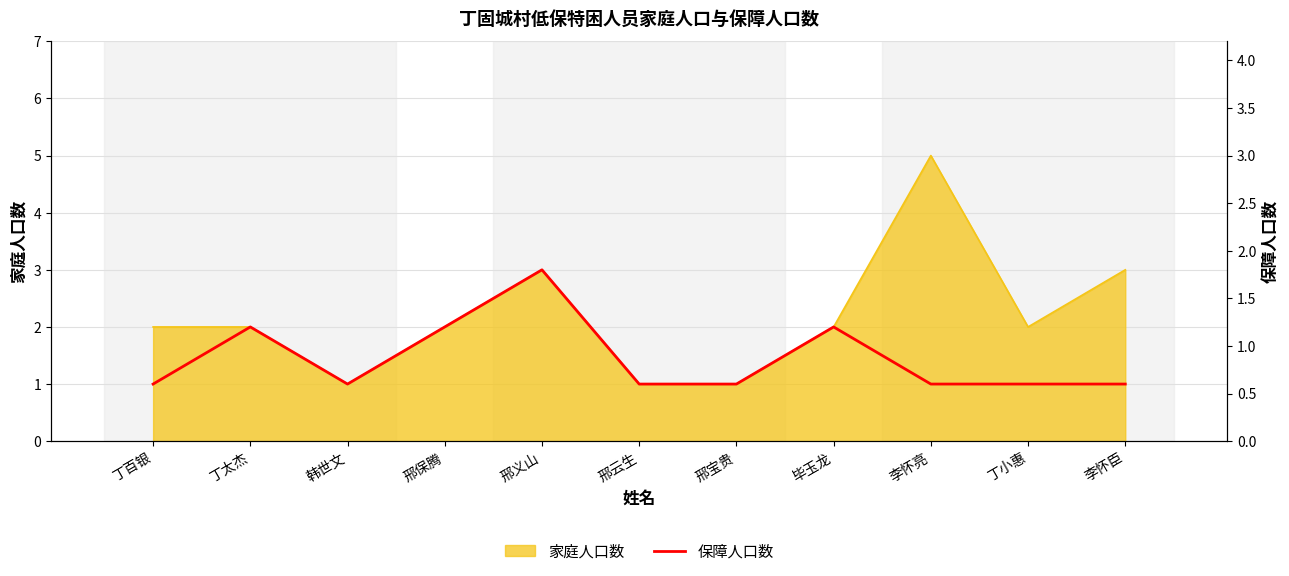

What is the difference between the values at 毕玉龙 and 韩世文?

1